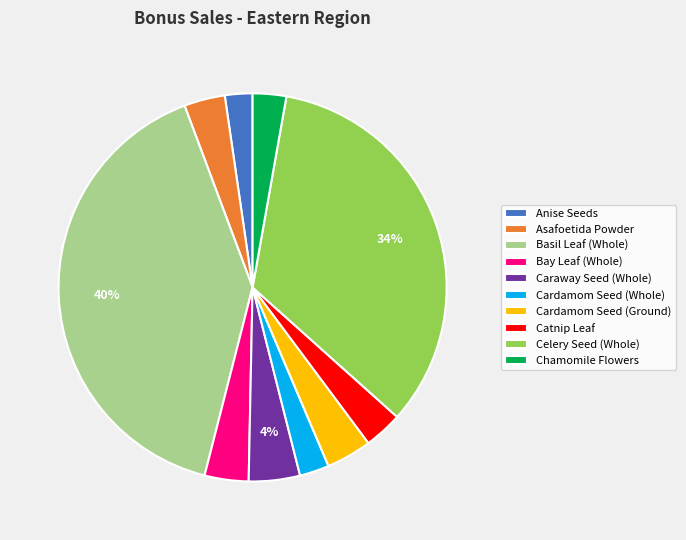

Which has a higher value, Catnip Leaf or Cardamom Seed (Ground)?

Cardamom Seed (Ground)